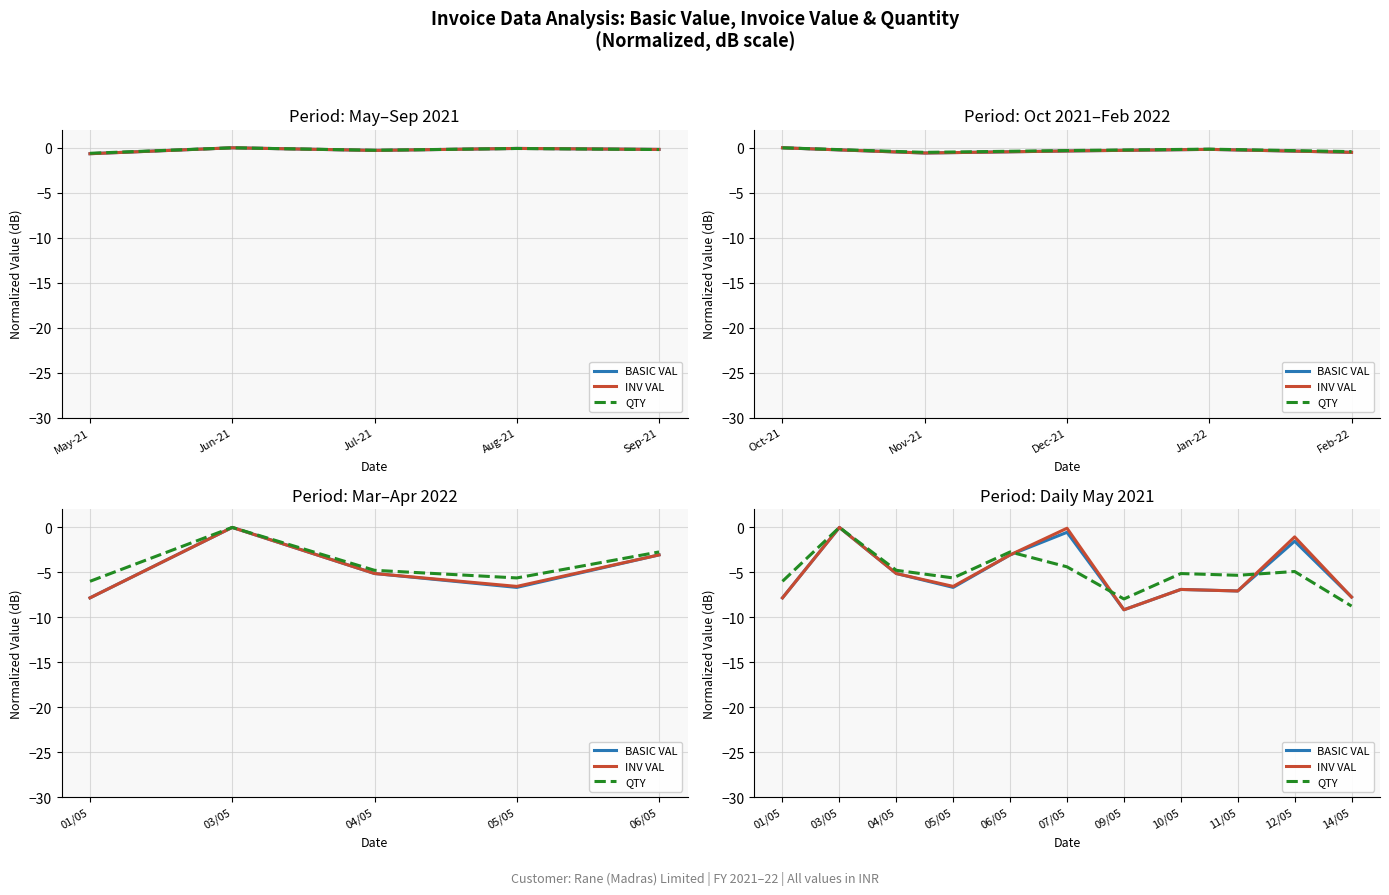

What is the difference between the second highest and minimum values in the QTY series?

6.0